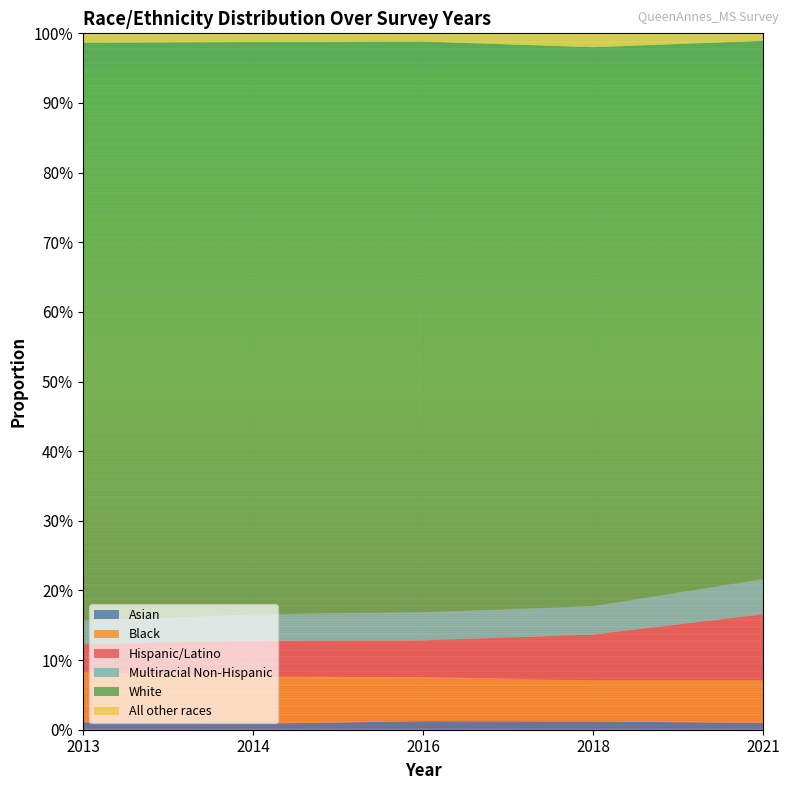

Reading left to right, what are all the values shown in this chart?

Asian: 0.0	0.0	0.0	0.0	0.0
Black: 0.1	0.1	0.1	0.1	0.1
Hispanic/Latino: 0.0	0.1	0.1	0.1	0.1
Multiracial Non-Hispanic: 0.0	0.0	0.0	0.0	0.1
White: 0.8	0.8	0.8	0.8	0.8
All other races: 0.0	0.0	0.0	0.0	0.0